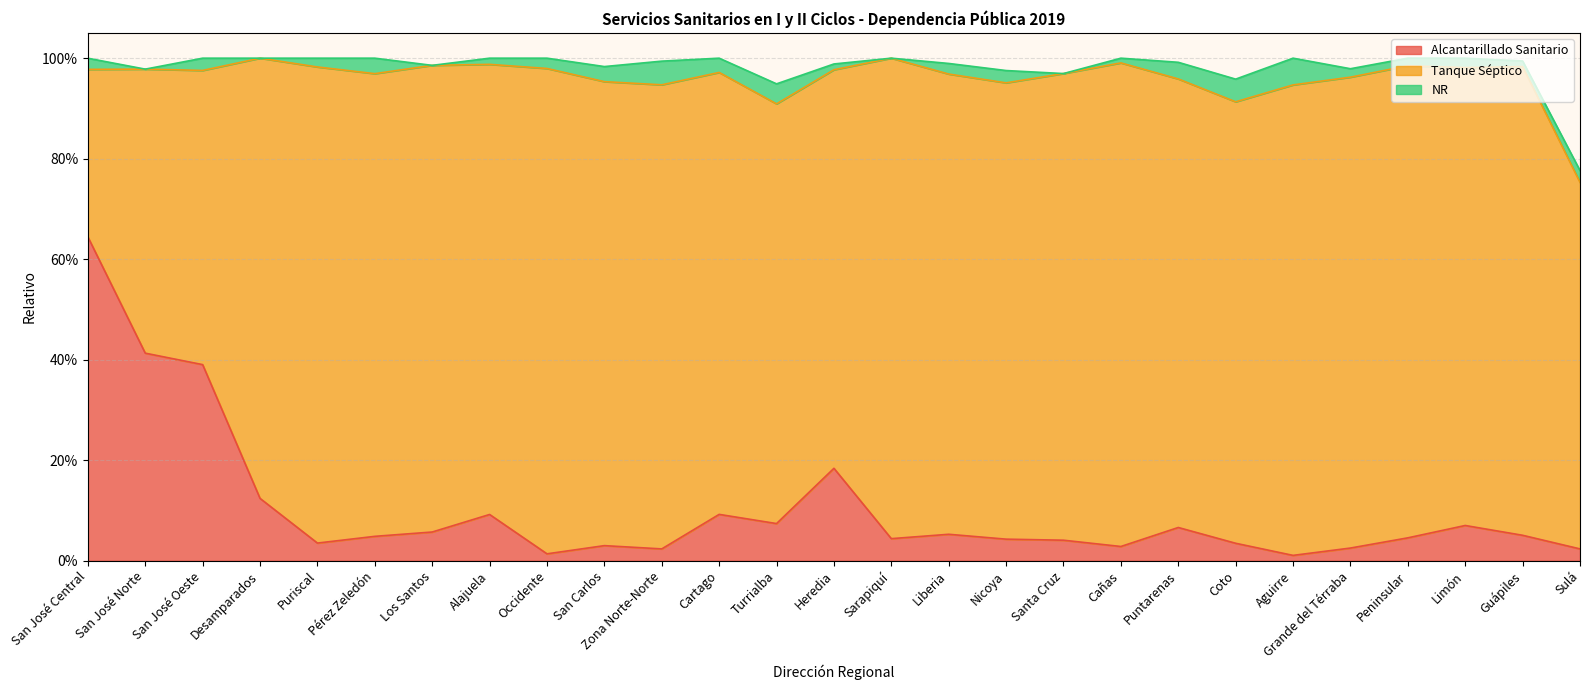

List the labels in order of Tanque Séptico value, largest first.

Occidente, Cañas, Sarapiquí, Puriscal, Peninsular, Grande del Térraba, Aguirre, Guápiles, Los Santos, Santa Cruz, Zona Norte-Norte, San Carlos, Pérez Zeledón, Liberia, Limón, Nicoya, Alajuela, Puntarenas, Cartago, Coto, Desamparados, Turrialba, Heredia, Sulá, San José Oeste, San José Norte, San José Central